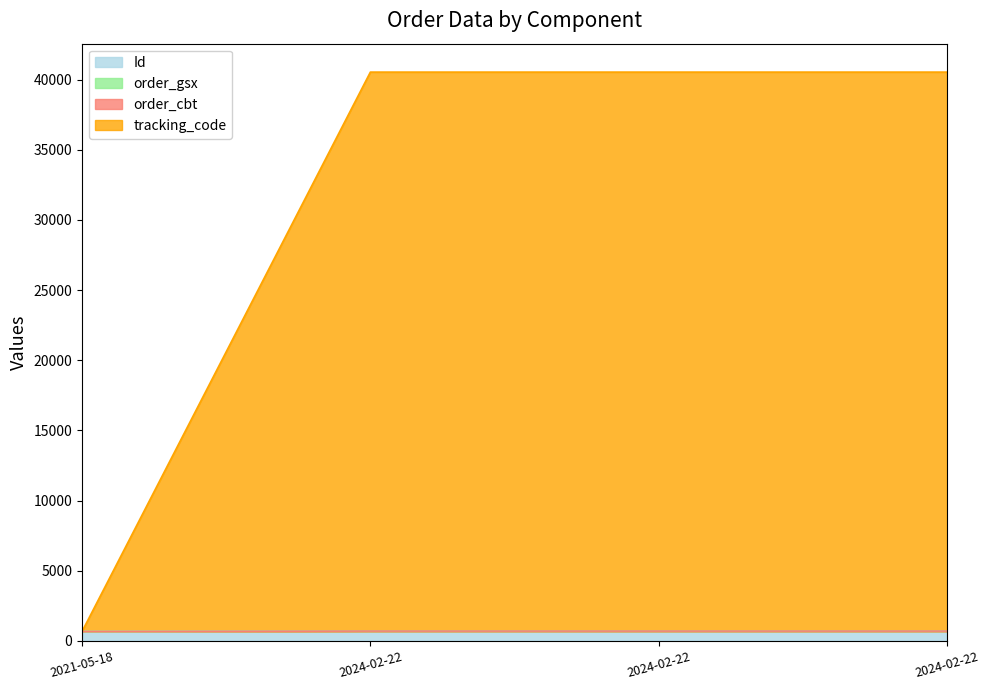

True or false: Id has more than 1 points higher than both neighbors.

False